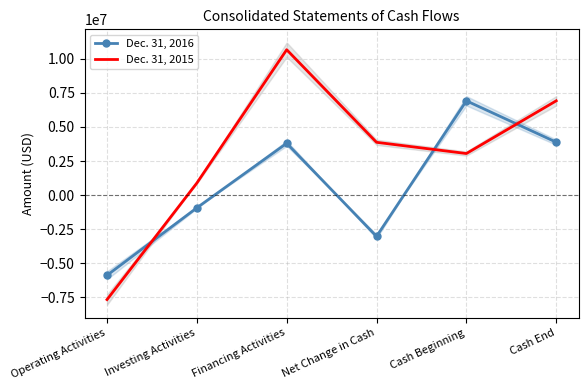

At which label does Dec. 31, 2016 first exceed 3802657?

Cash Beginning